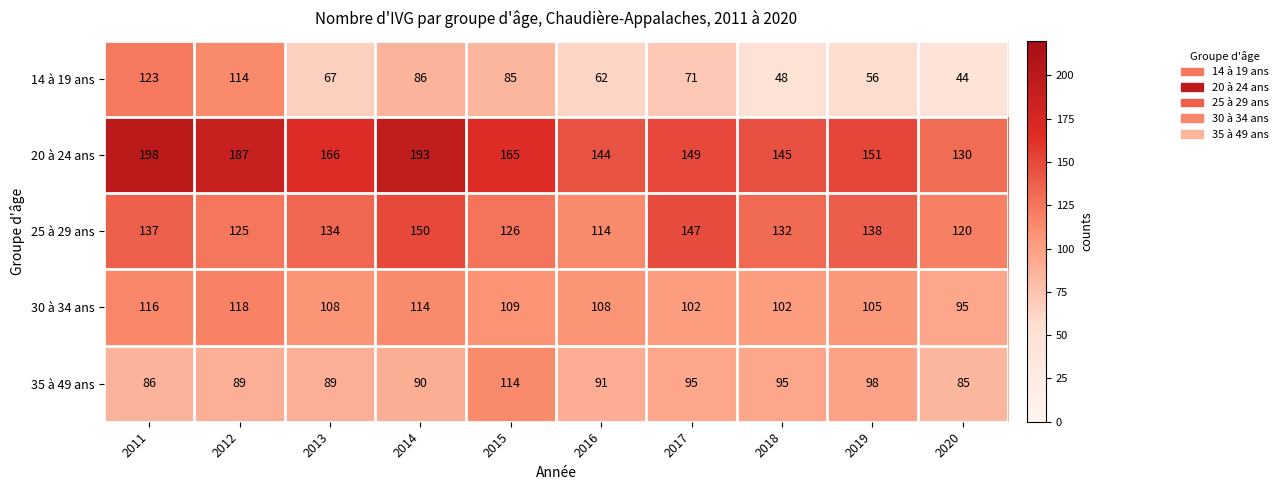

Between 2017 and 2019, which series saw the biggest shift?

14 à 19 ans